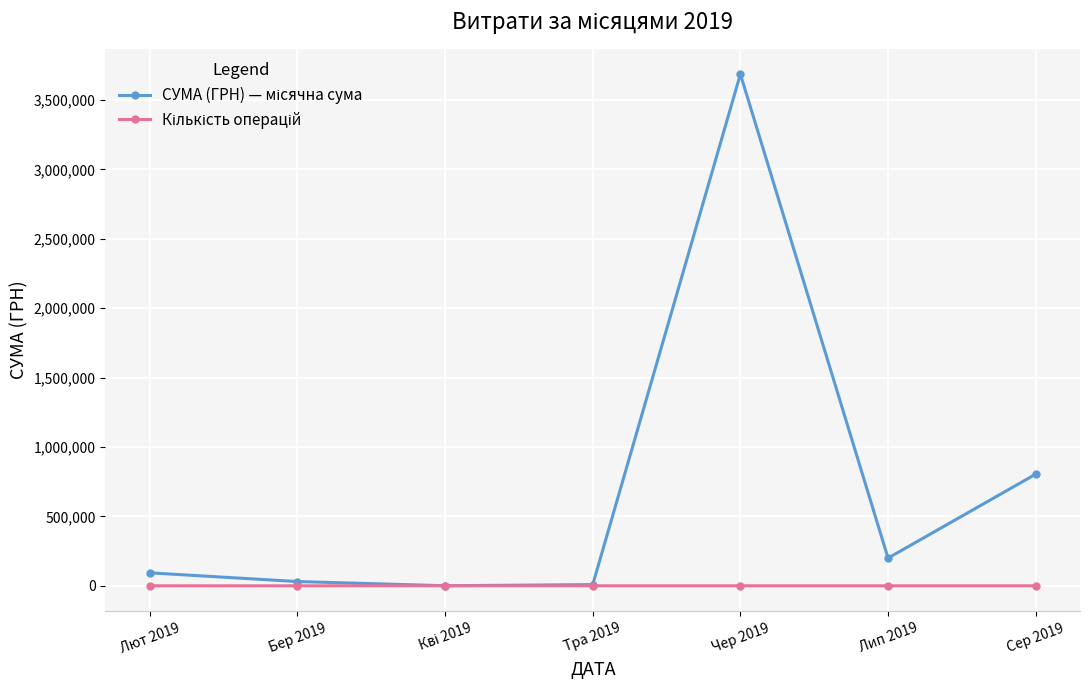

What is the label of the 2nd point from the left?

Бер 2019